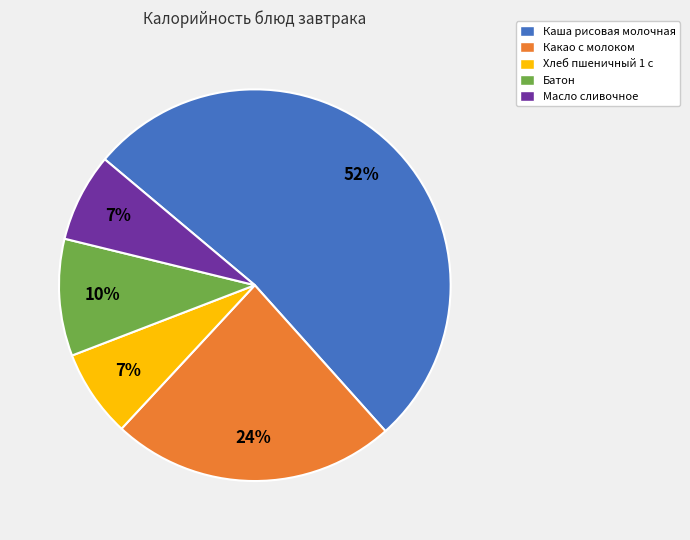

Which category has the biggest portion of the pie?

Каша рисовая молочная